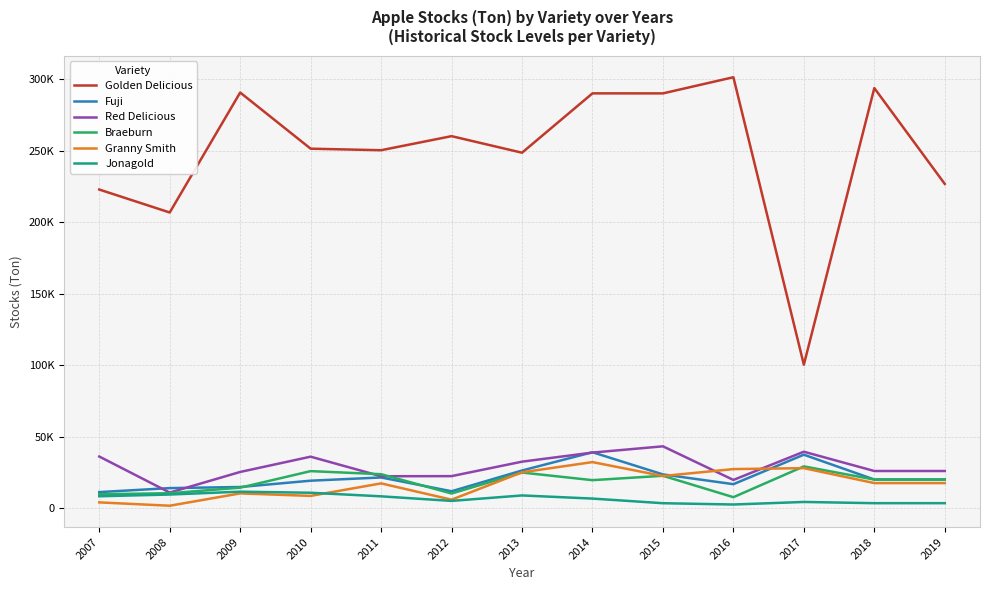

What is the value of the Jonagold point at the 11th from the left?

4408.5